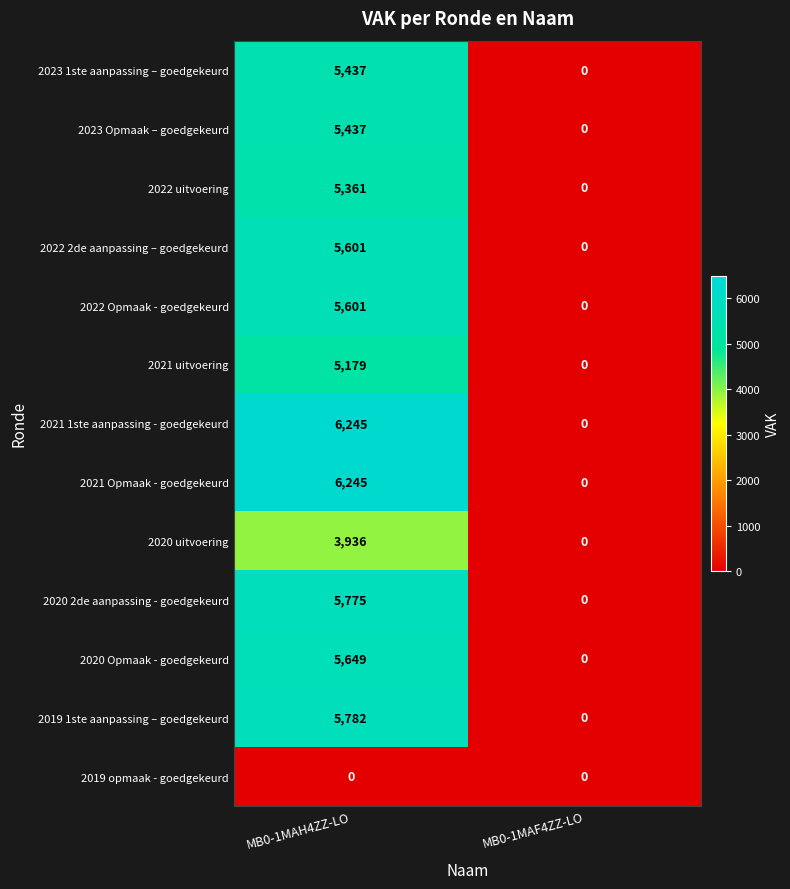

What is the sum of the 2020 2de aanpassing - goedgekeurd values at MB0-1MAF4ZZ-LO and MB0-1MAH4ZZ-LO?

5775